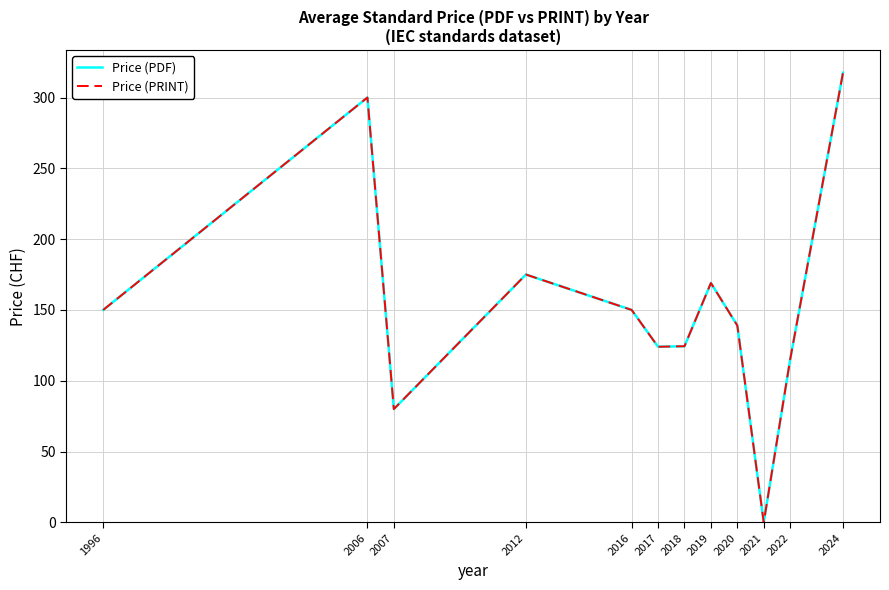

Does the chart have visible grid lines?

Yes